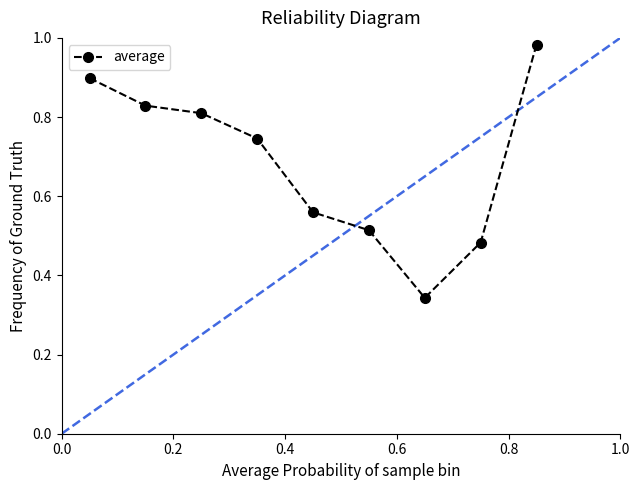

What is the sum of all values?

6.2